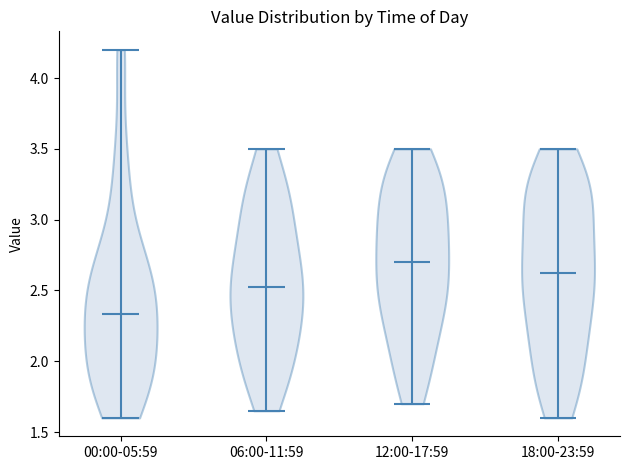

Where does the median line of the violin for 00:00-05:59 sit on the y-axis? The values are not printed on the chart, so give them approximately, as read against the axis.

2.35